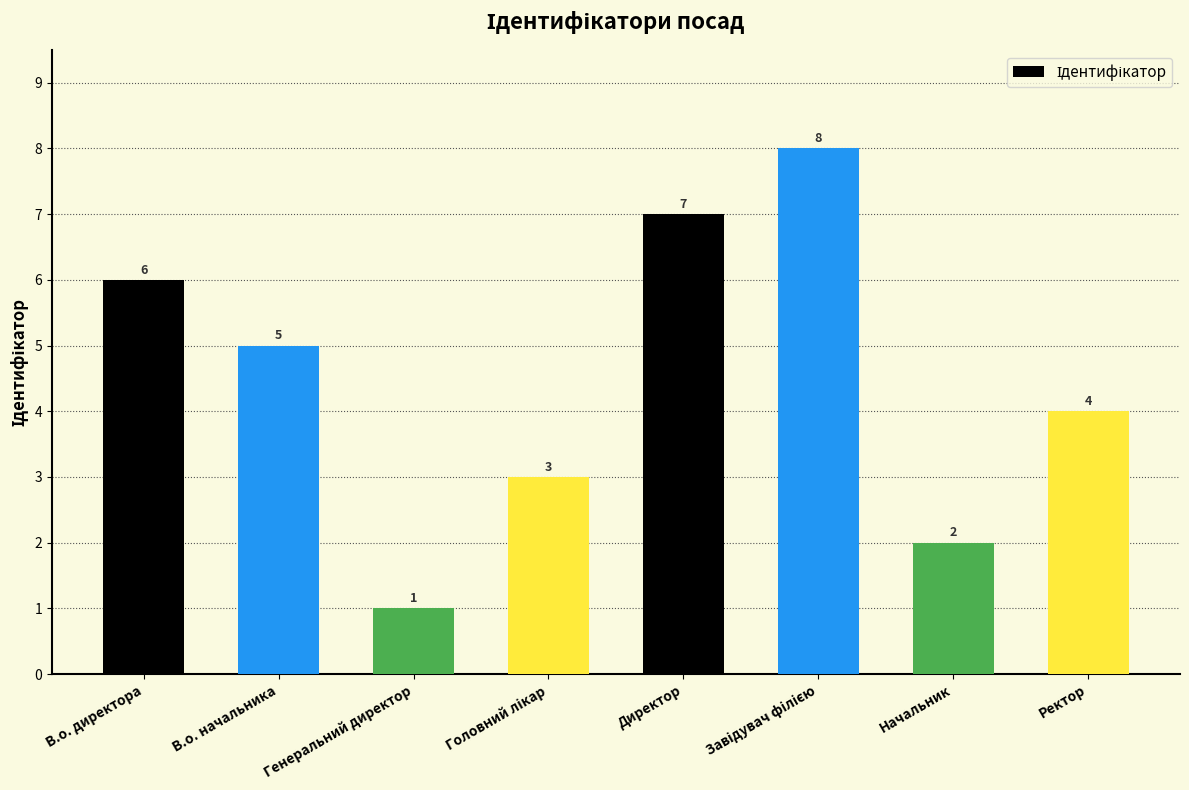

What is the maximum value shown in the chart?

8